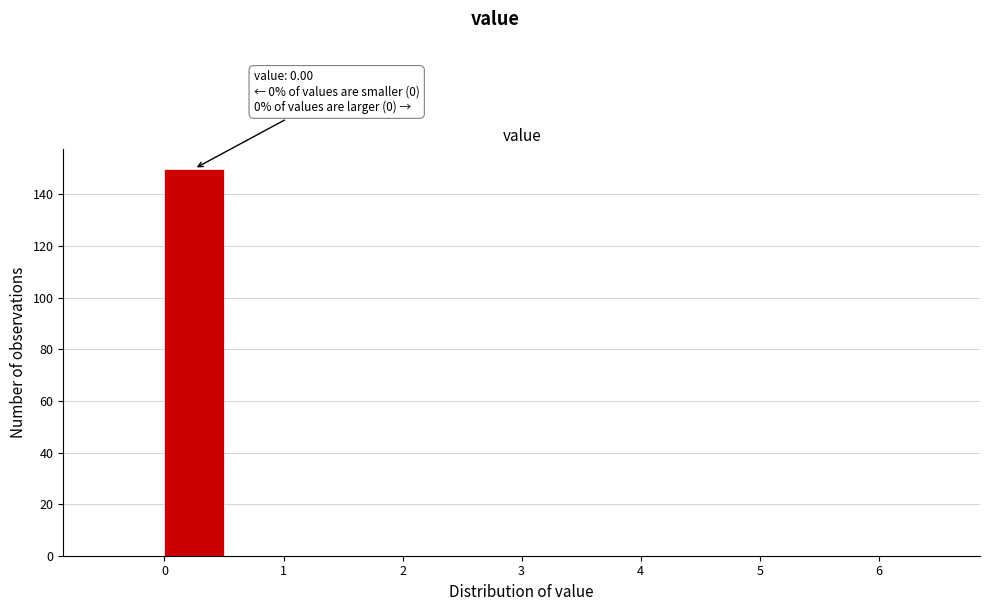

Which range on the x-axis has the tallest bar?

0.0 to 0.5